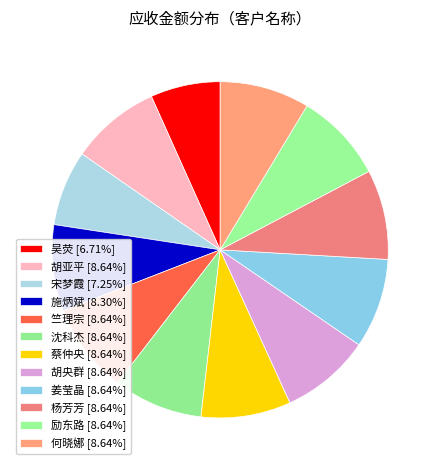

Does 宋梦霞 account for over 50% of the chart?

No